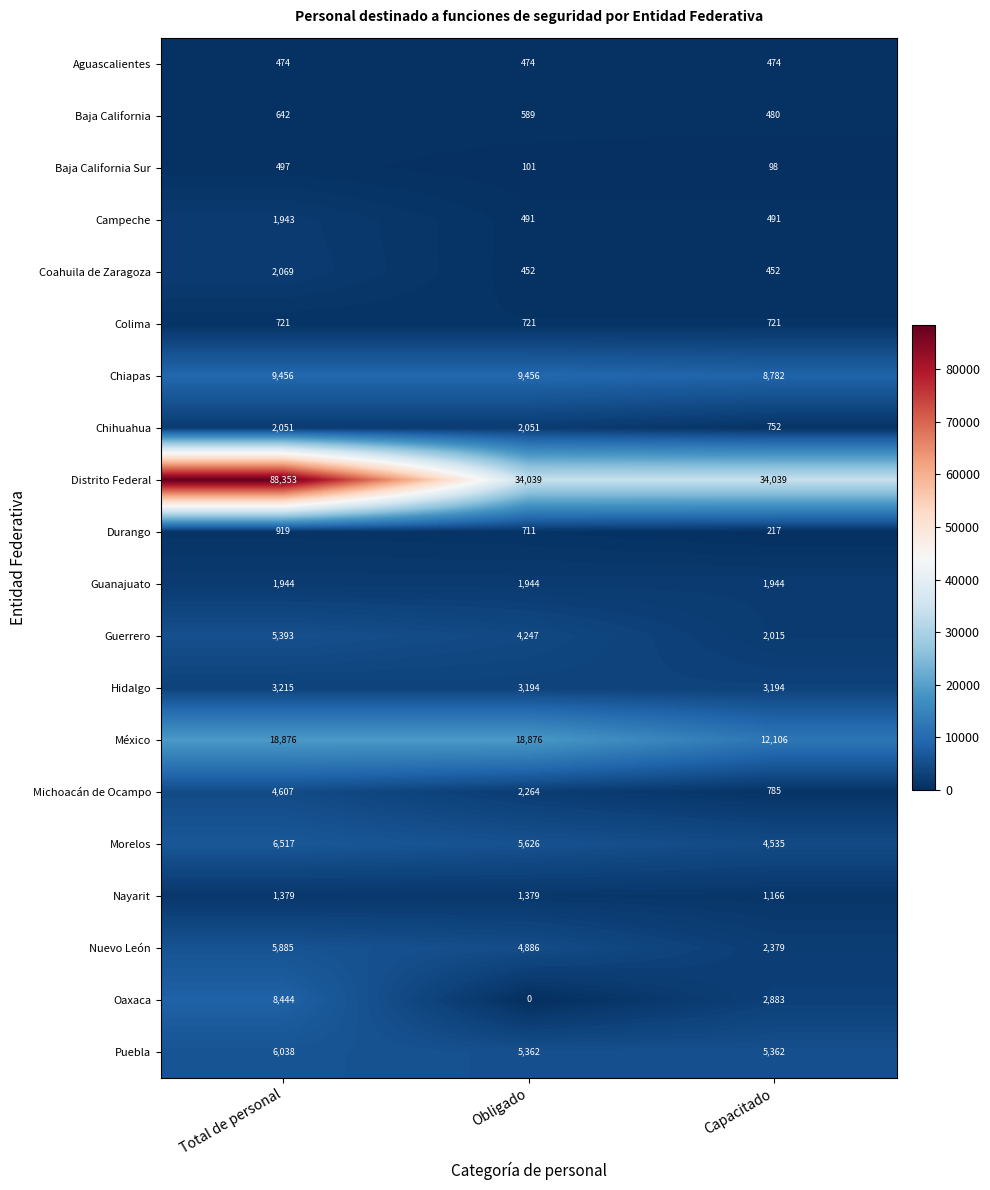

What is the total value across all series at Obligado?

96863